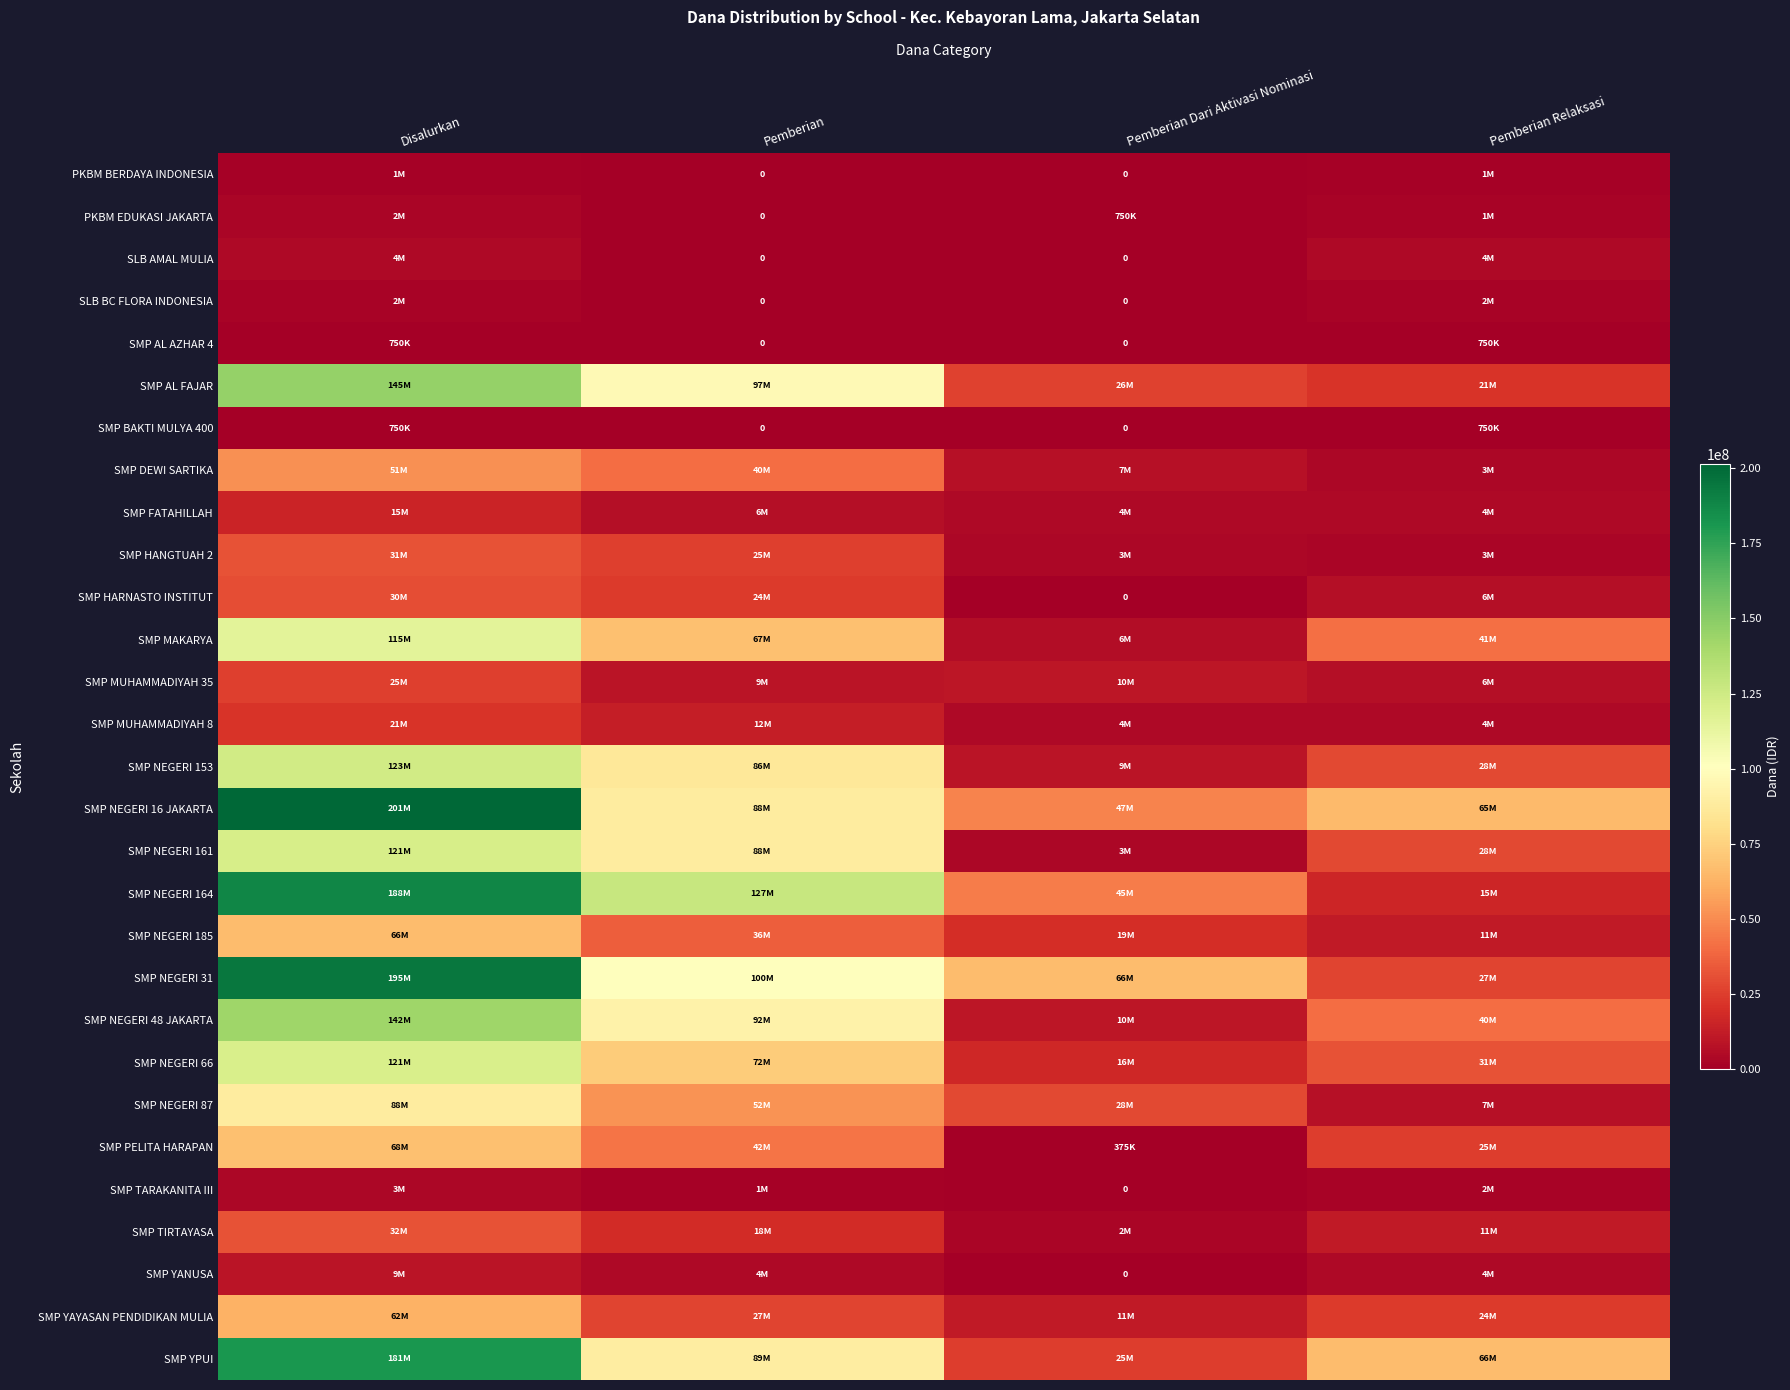

True or false: SMP YPUI has a value of 181125000 at Disalurkan.

True